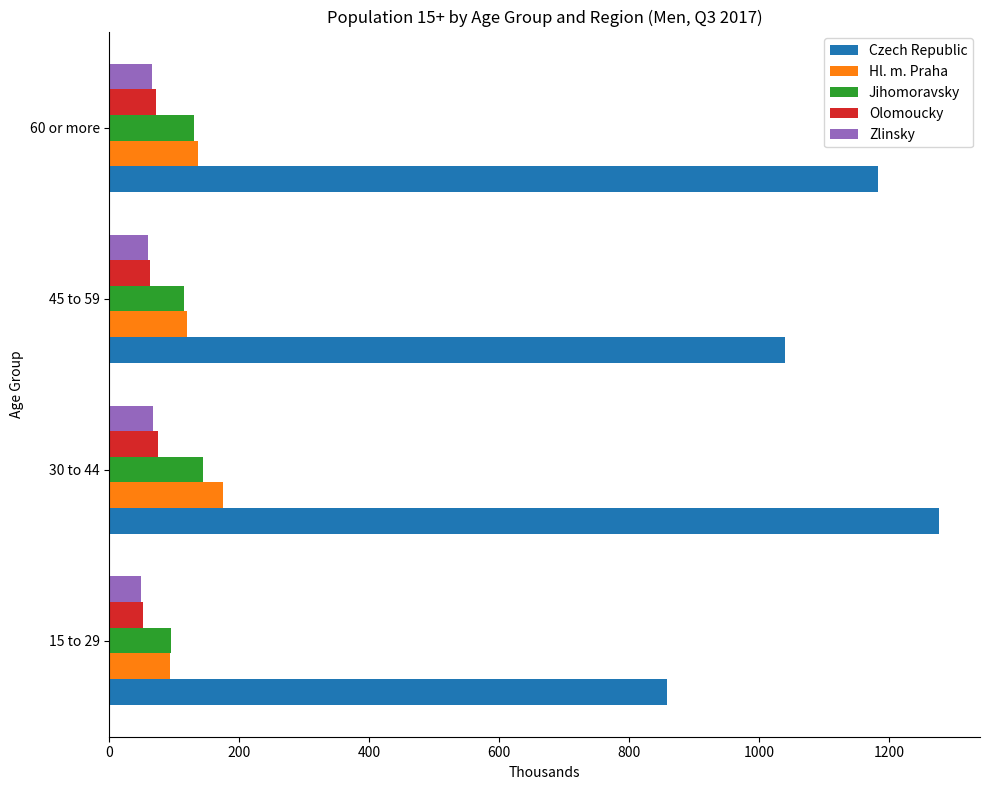

What is the smallest value displayed?

48.5